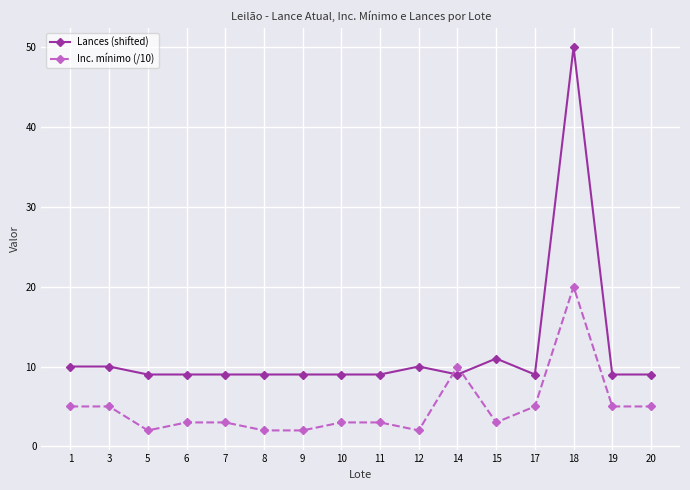

What is the difference between the Inc. mínimo (/10) values at 14 and 11?

7